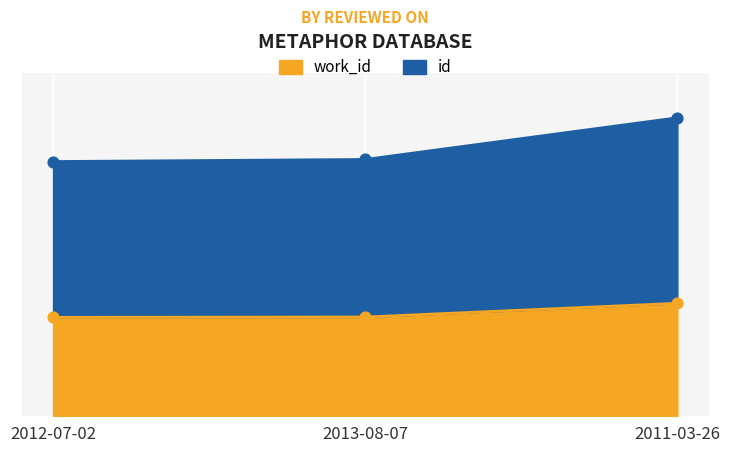

Which series contains the lowest Y value?

work_id